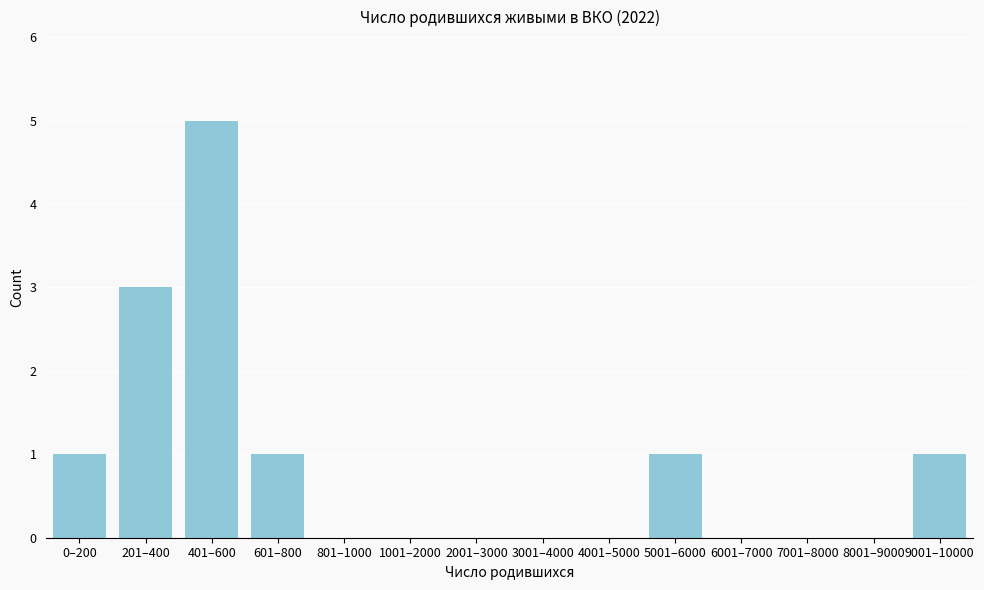

Reading left to right, list all the values displayed in this chart.

0–200=1	201–400=3	401–600=5	601–800=1	801–1000=0	1001–2000=0	2001–3000=0	3001–4000=0	4001–5000=0	5001–6000=1	6001–7000=0	7001–8000=0	8001–9000=0	9001–10000=1